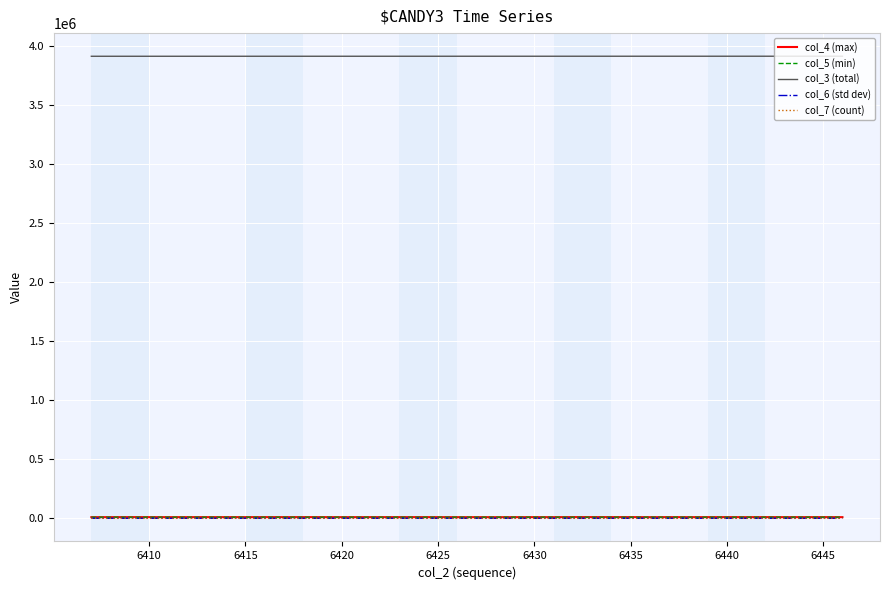

What are all the series names shown in the legend?

col_4 (max), col_5 (min), col_3 (total), col_6 (std dev), col_7 (count)